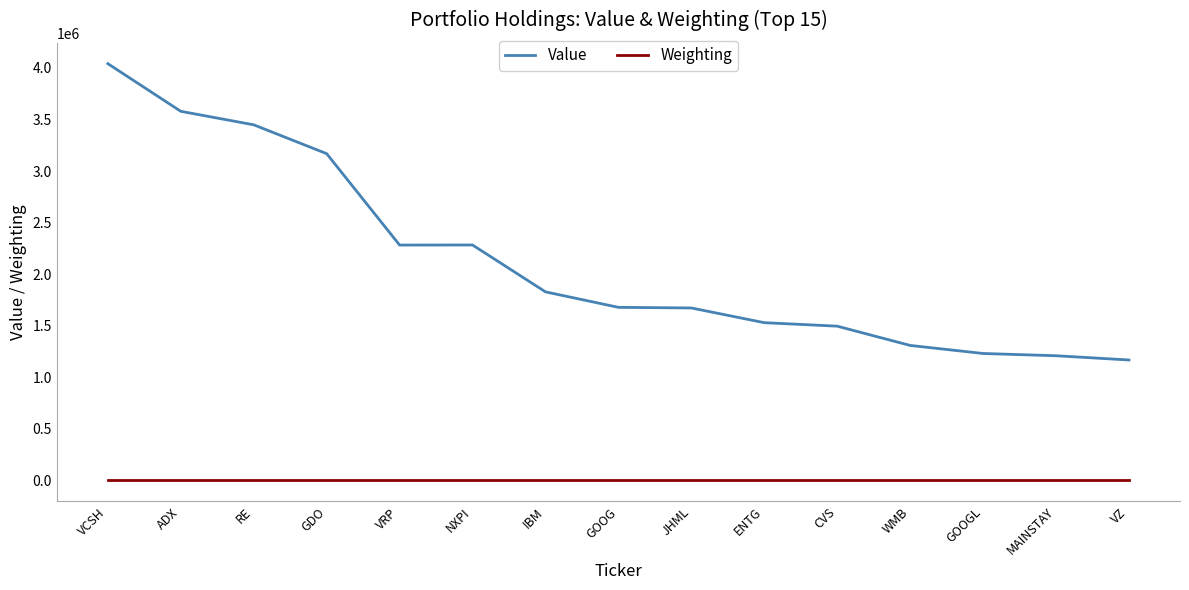

At which category is the sum across all series the highest?

VCSH